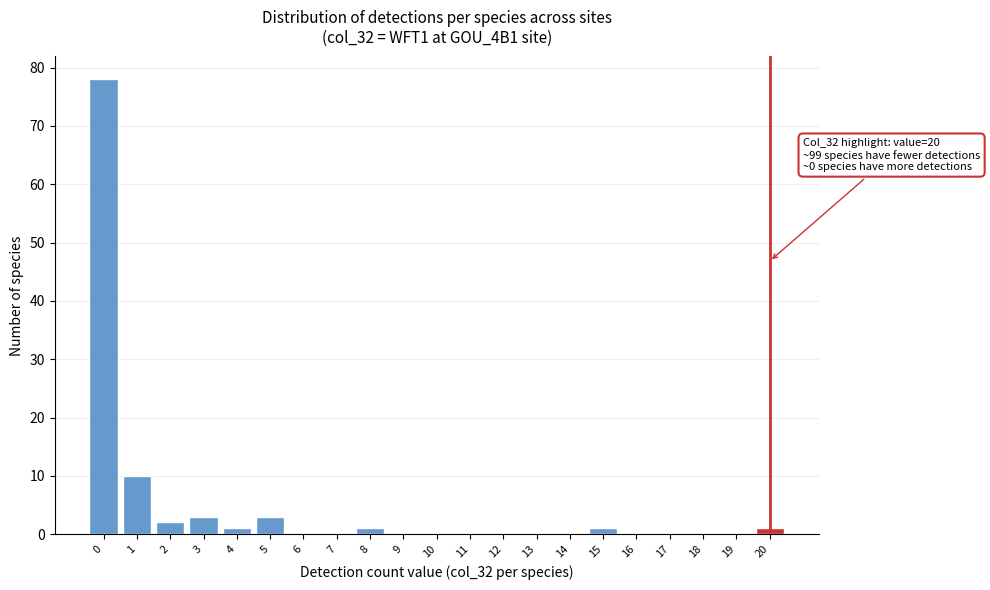

Reading left to right, transcribe all the data shown in this chart.

0=78	1=10	2=2	3=3	4=1	5=3	6=0	7=0	8=1	9=0	10=0	11=0	12=0	13=0	14=0	15=1	16=0	17=0	18=0	19=0	20=1